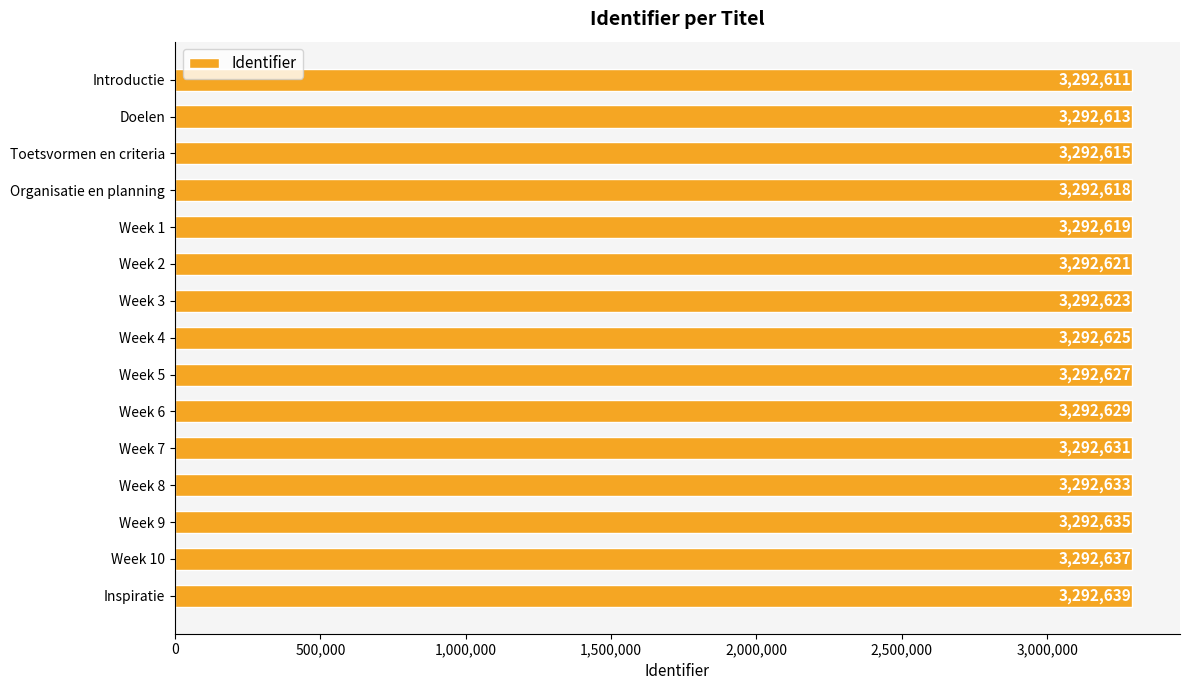

True or false: the data shows 3292613 at Doelen.

True